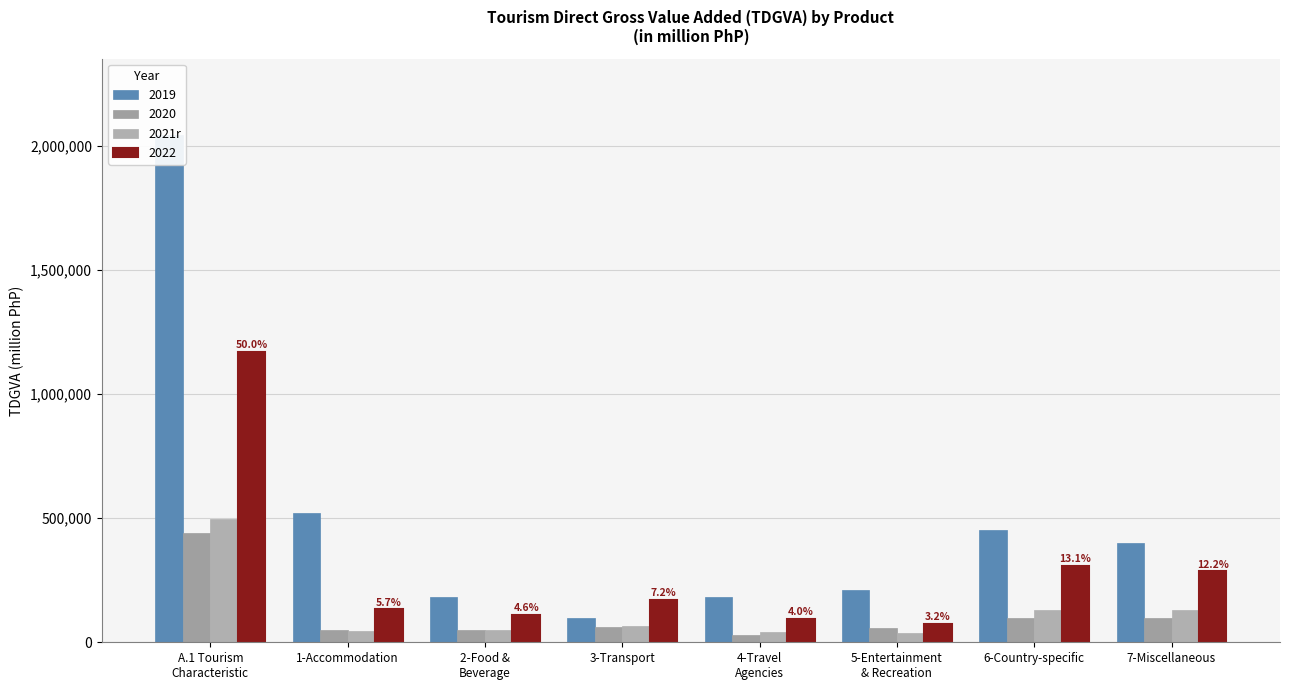

Rank the categories by value from lowest to highest.

5-Entertainment
& Recreation, 4-Travel
Agencies, 1-Accommodation, 2-Food &
Beverage, 3-Transport, 6-Country-specific, 7-Miscellaneous, A.1 Tourism
Characteristic